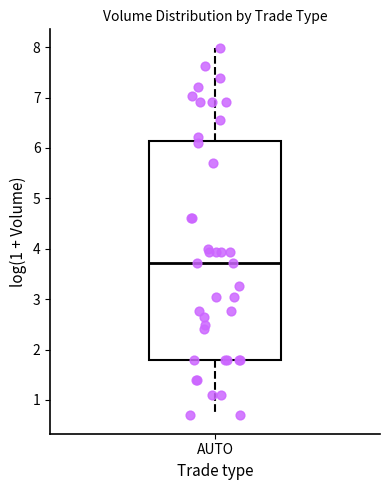

Transcribe this box plot: give where the median line is, the range the box spans, and where the two whiskers end, as read against the y-axis. The values are not printed on the chart, so give them approximately, as read against the axis.

median 3.7, box 1.8 to 6.1, whiskers 0.7 to 8.0